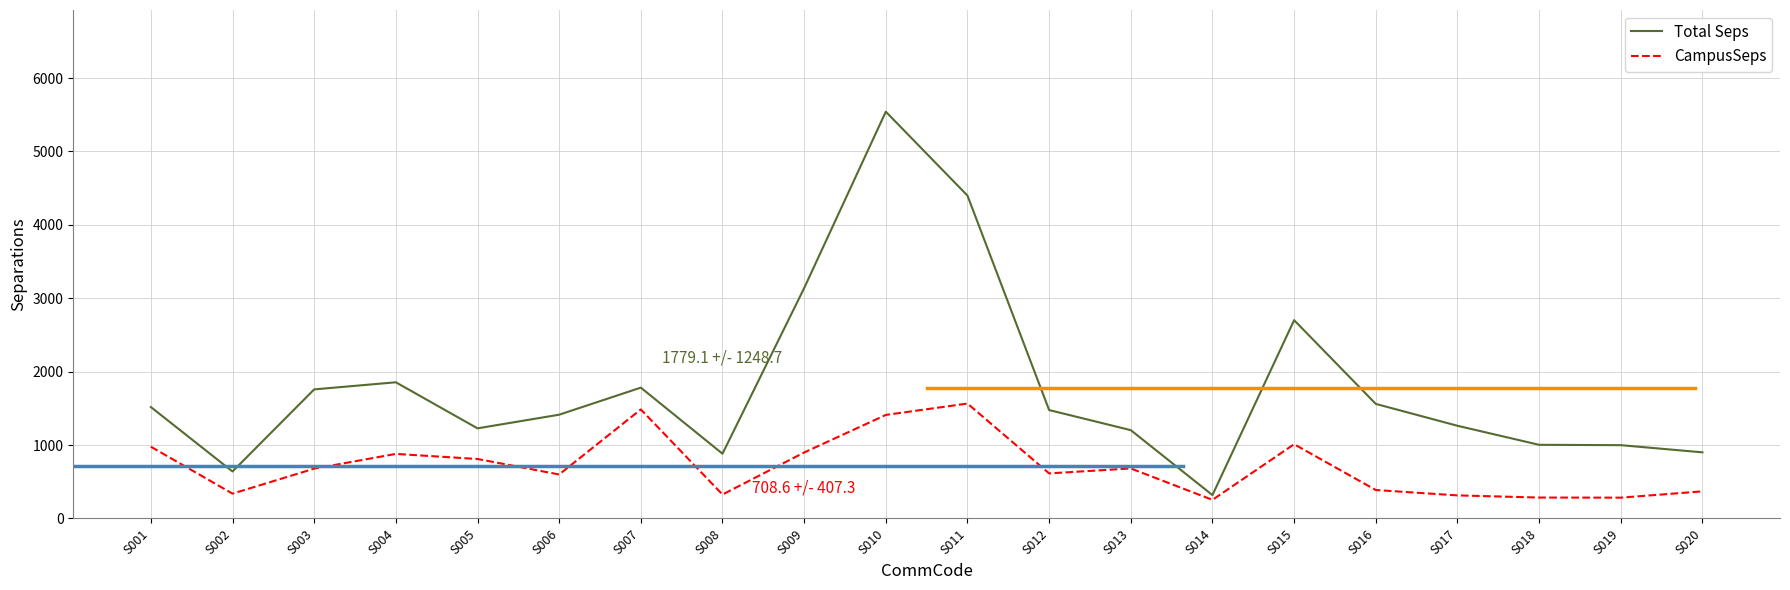

At which label is Total Seps closest to 2930?

S009